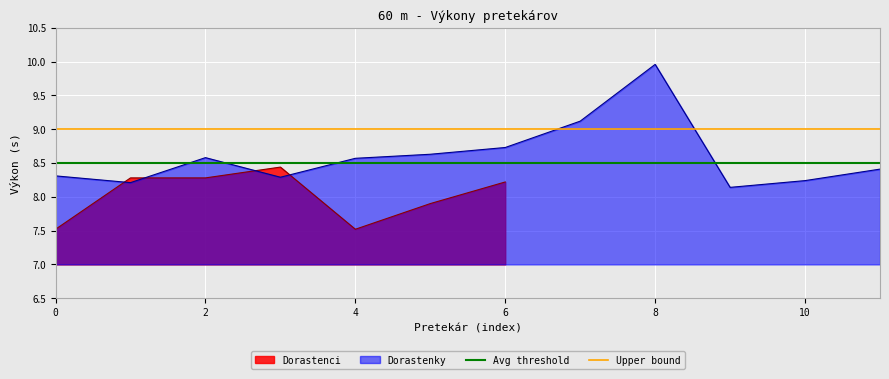

The Dorastenci series shows 11.8 at 4. True or false?

False